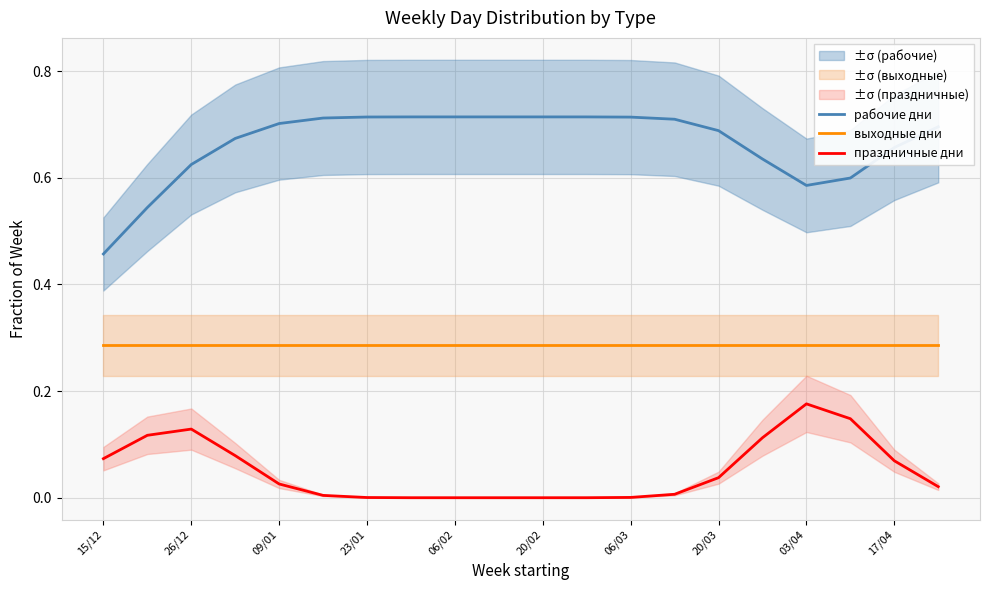

Rank the series by their average value, from highest to lowest.

рабочие дни, выходные дни, праздничные дни